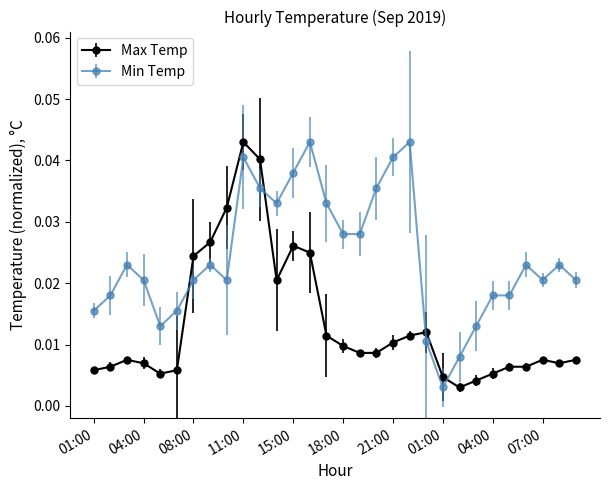

How many times do Max Temp and Min Temp cross each other?

4